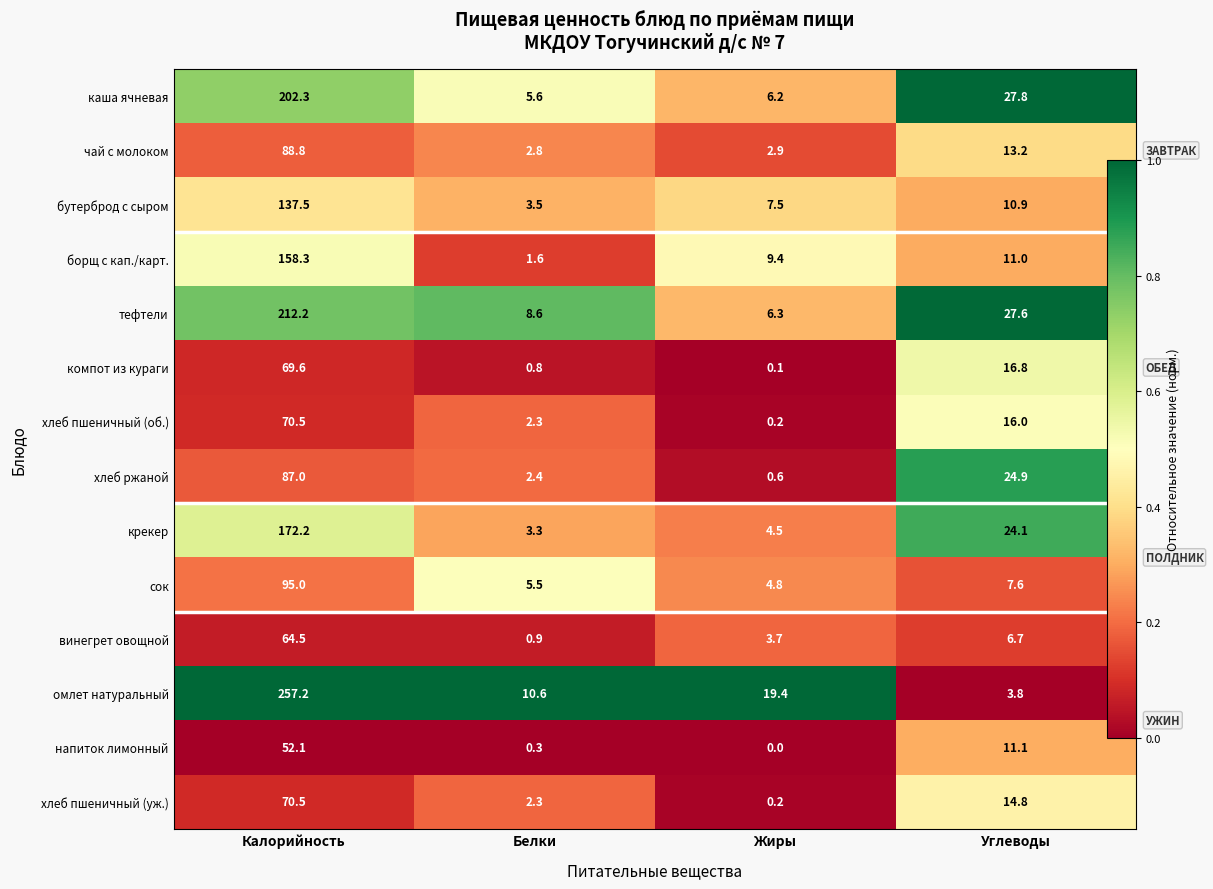

Is it true that винегрет овощной equals 0.0 at Калорийность?

False